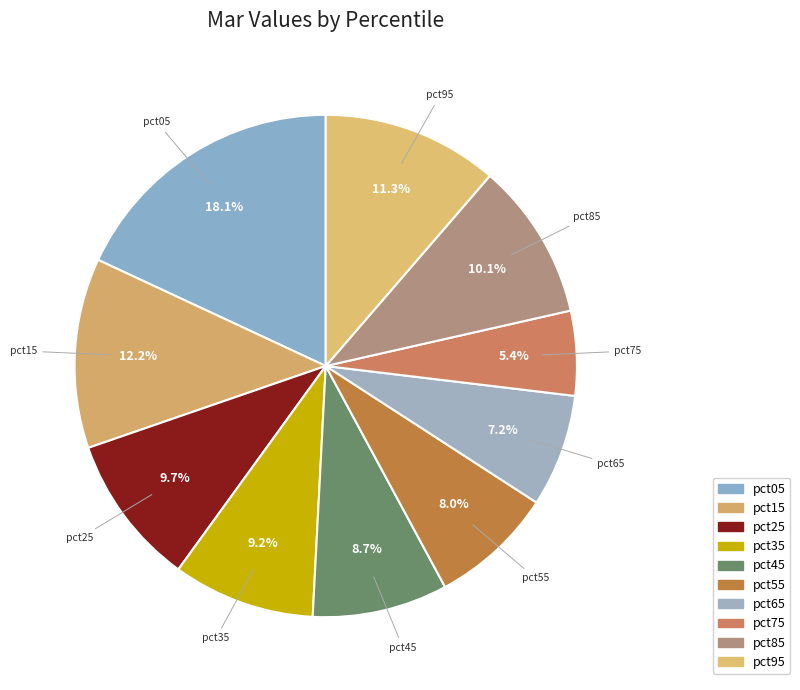

Is pct65 the majority of the pie?

No